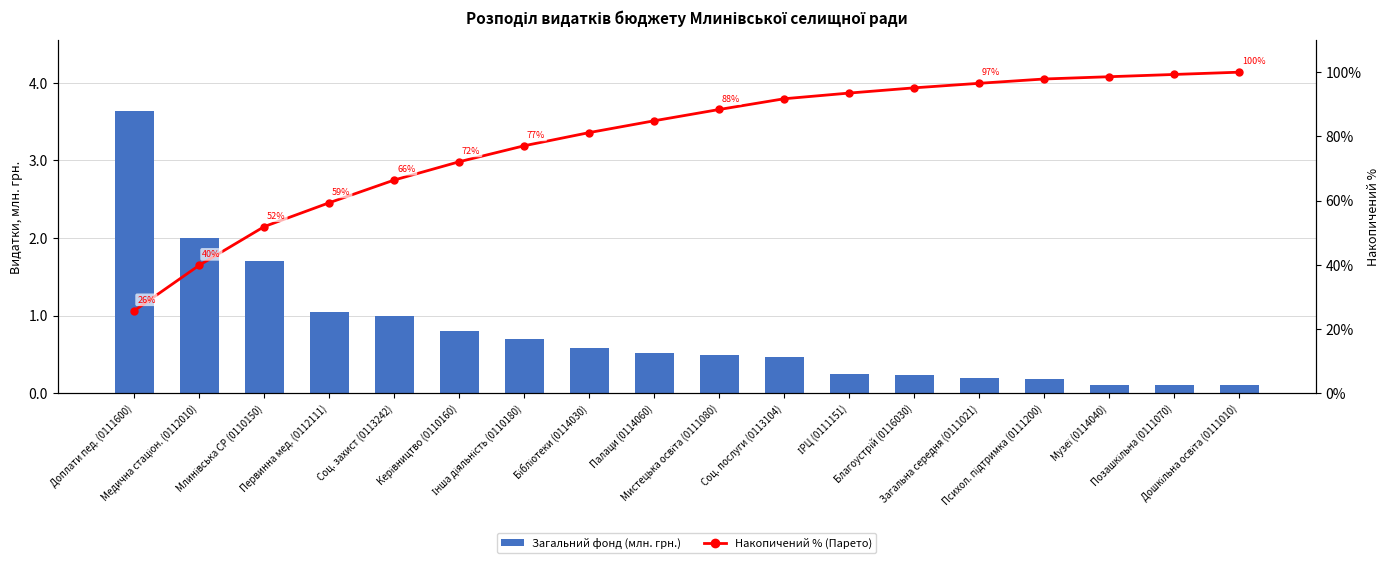

The value of Накопичений % (Парето) at Музеї (0114040) is 26.6. True or false?

False